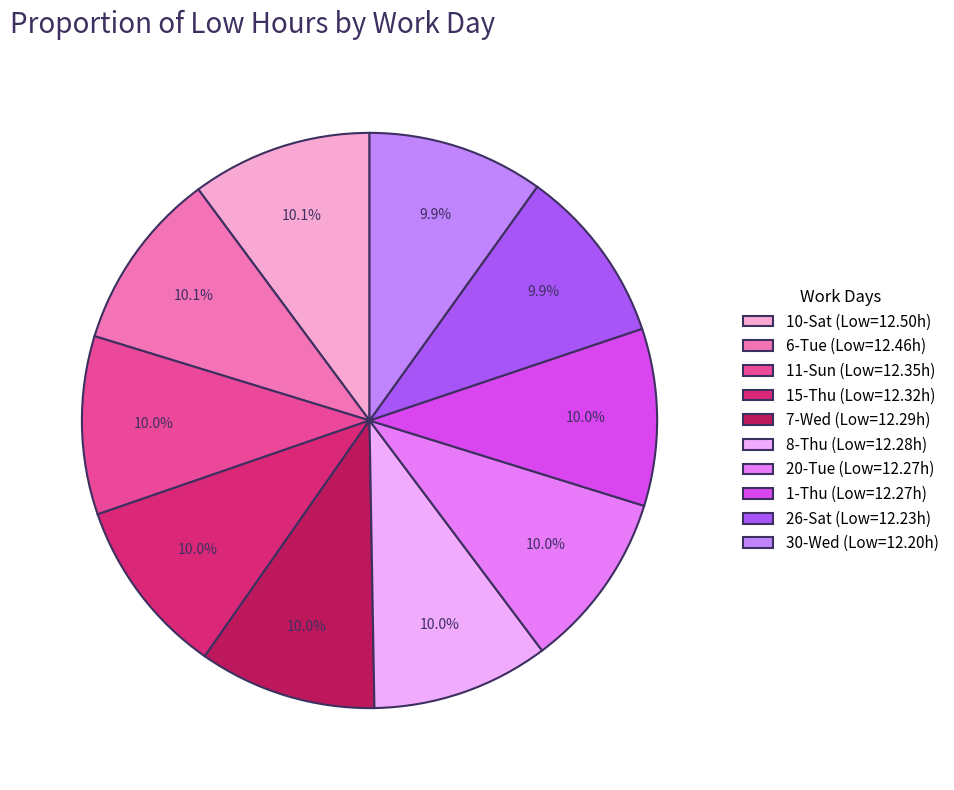

Does any single category account for the majority?

No